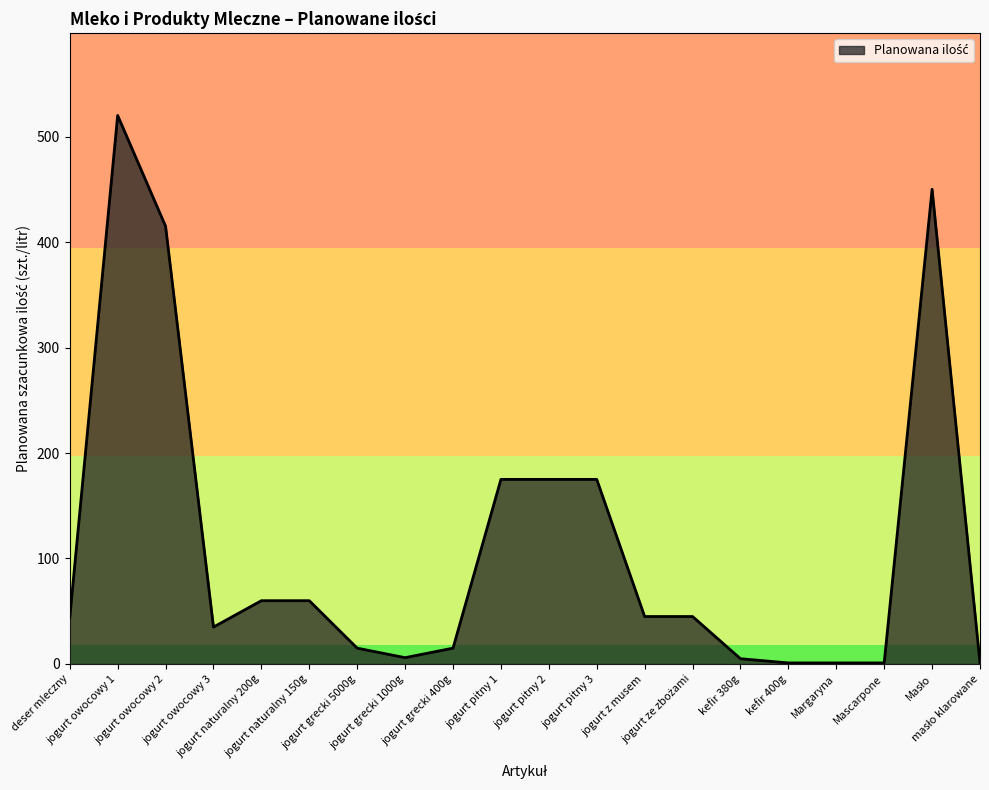

What is the difference between the maximum and minimum values?

519